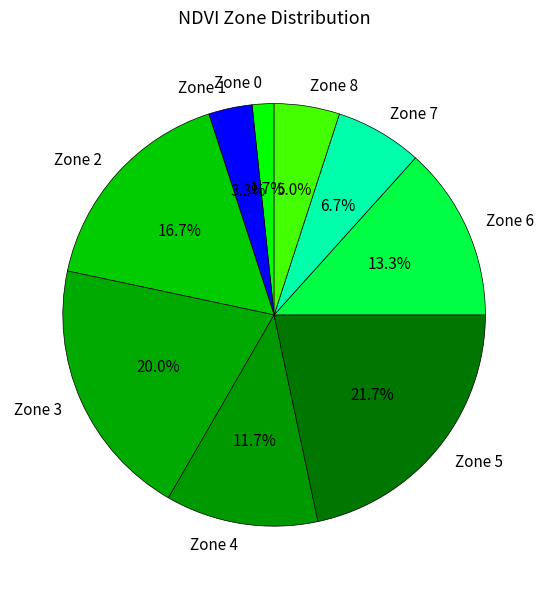

What percentage is NOT represented by Zone 6?

86.7%